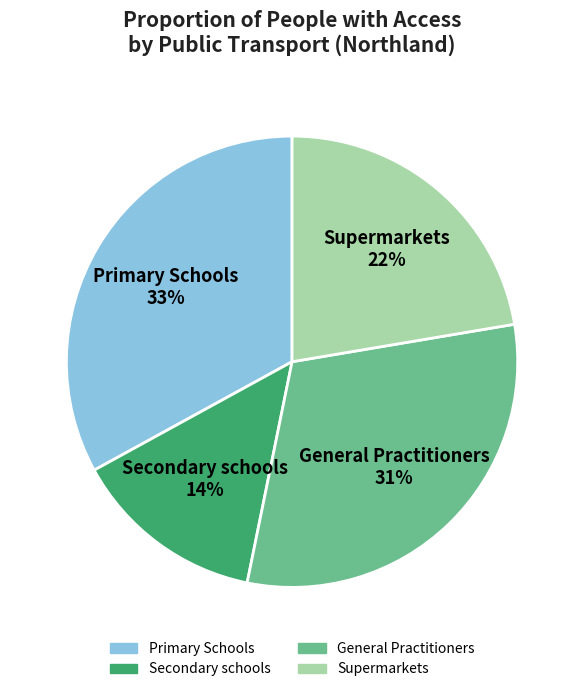

What is the largest slice in the pie chart?

Primary Schools